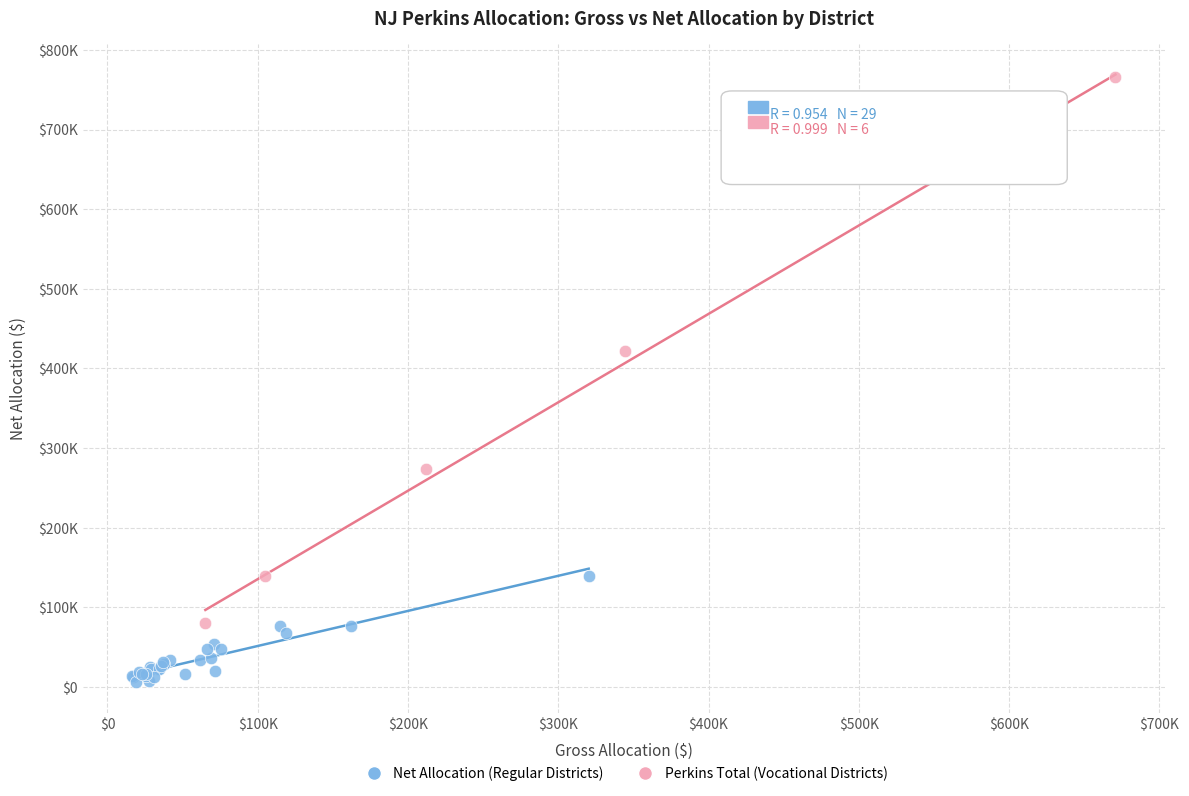

Which series has the widest spread of Y values?

Perkins Total (Vocational Districts)